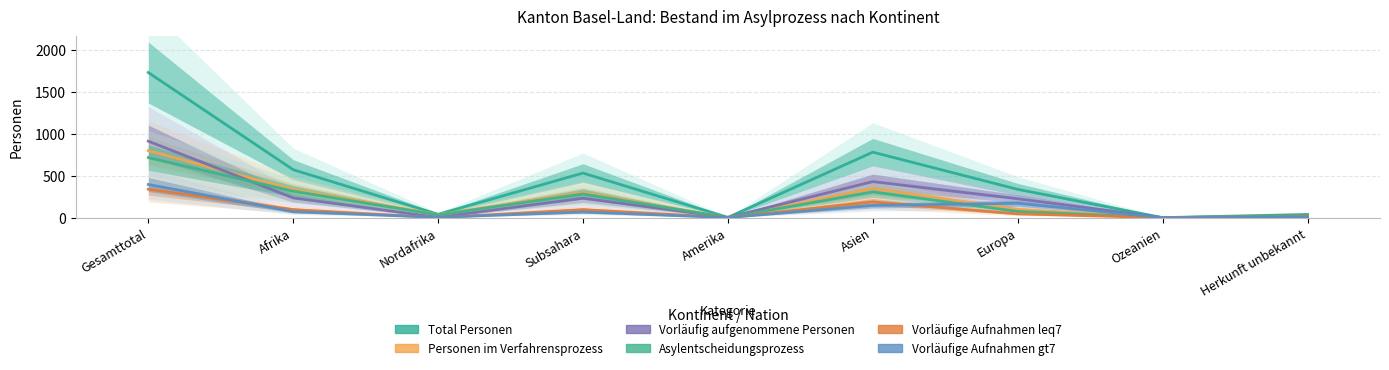

Reading left to right, what are all the values shown in this chart?

Total Personen: Gesamttotal=1729	Afrika=571	Nordafrika=40	Subsahara=531	Amerika=3	Asien=780	Europa=337	Ozeanien=0	Herkunft unbekannt=38
Personen im Verfahrensprozess: Gesamttotal=799	Afrika=333	Nordafrika=36	Subsahara=297	Amerika=1	Asien=348	Europa=99	Ozeanien=0	Herkunft unbekannt=18
Vorläufig aufgenommene Personen: Gesamttotal=911	Afrika=235	Nordafrika=4	Subsahara=231	Amerika=2	Asien=429	Europa=225	Ozeanien=0	Herkunft unbekannt=20
Asylentscheidungsprozess: Gesamttotal=715	Afrika=315	Nordafrika=33	Subsahara=282	Amerika=1	Asien=307	Europa=74	Ozeanien=0	Herkunft unbekannt=18
Vorläufige Aufnahmen leq7: Gesamttotal=339	Afrika=96	Nordafrika=0	Subsahara=96	Amerika=1	Asien=188	Europa=45	Ozeanien=0	Herkunft unbekannt=9
Vorläufige Aufnahmen gt7: Gesamttotal=395	Afrika=71	Nordafrika=4	Subsahara=67	Amerika=1	Asien=146	Europa=171	Ozeanien=0	Herkunft unbekannt=6